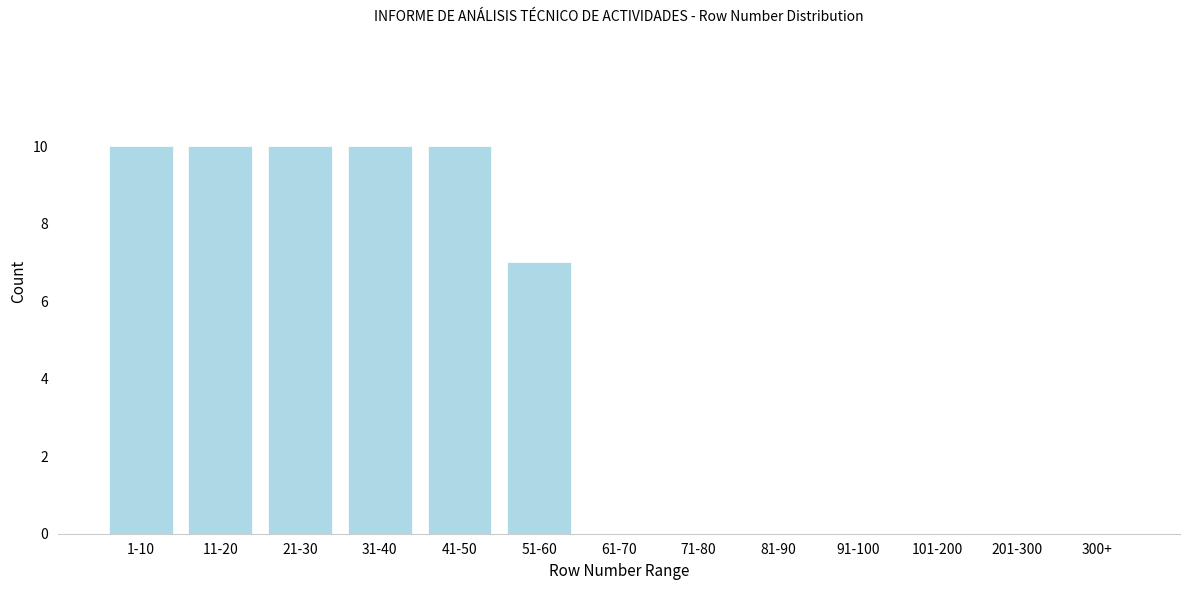

Reading right to left, extract all data points from this chart.

300+=0	201-300=0	101-200=0	91-100=0	81-90=0	71-80=0	61-70=0	51-60=7	41-50=10	31-40=10	21-30=10	11-20=10	1-10=10